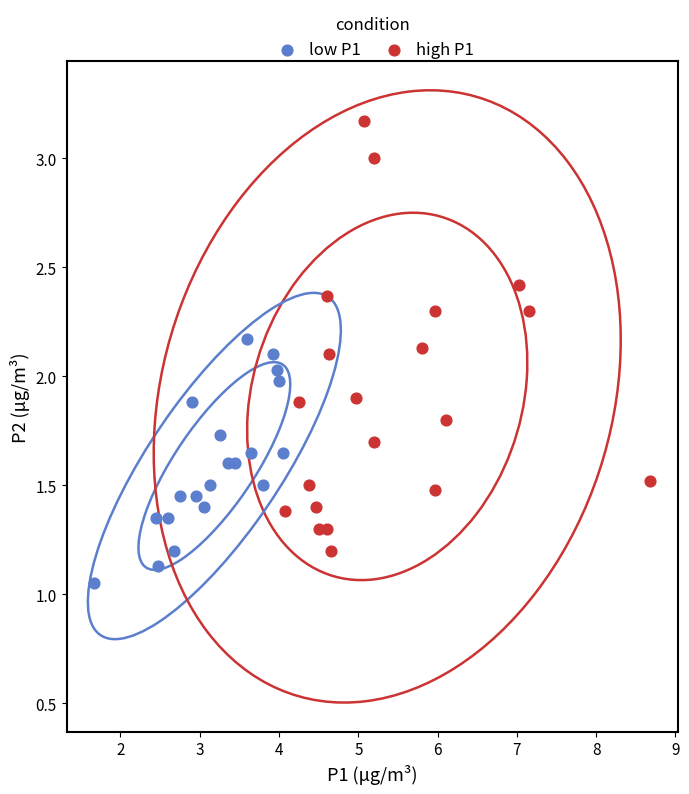

Which series has the largest Y range (max minus min)?

high P1